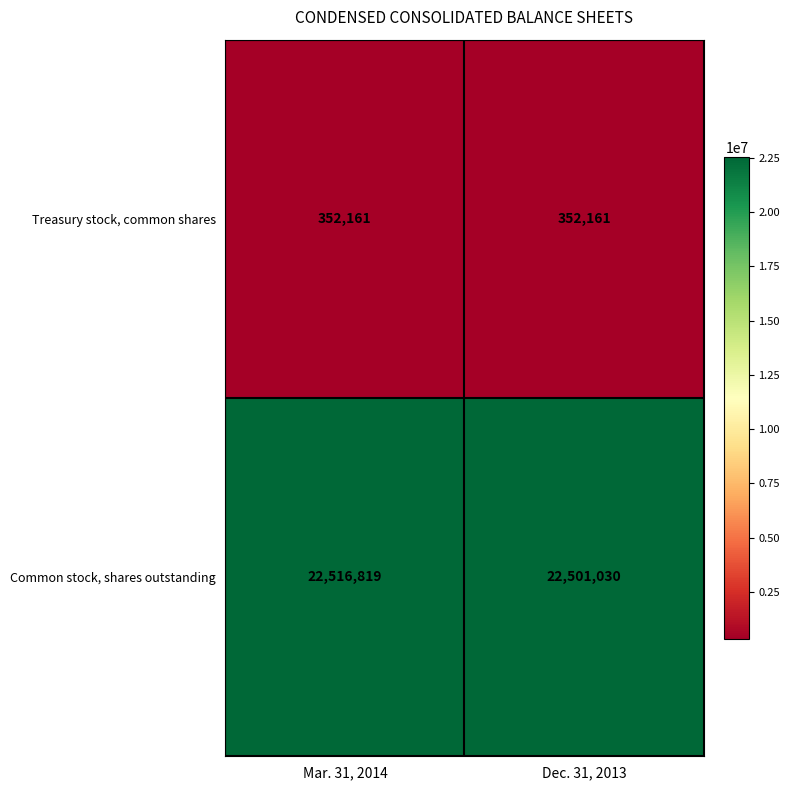

What is the total value across all series at Mar. 31, 2014?

22868980